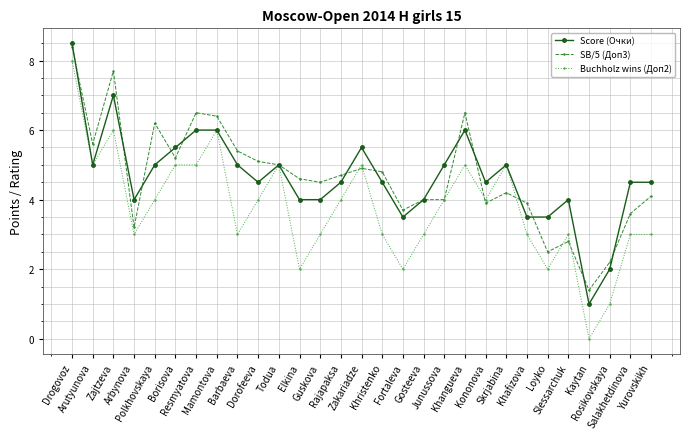

What is the value of the Buchholz wins (Доп2) point at the 8th from the left?

6.0